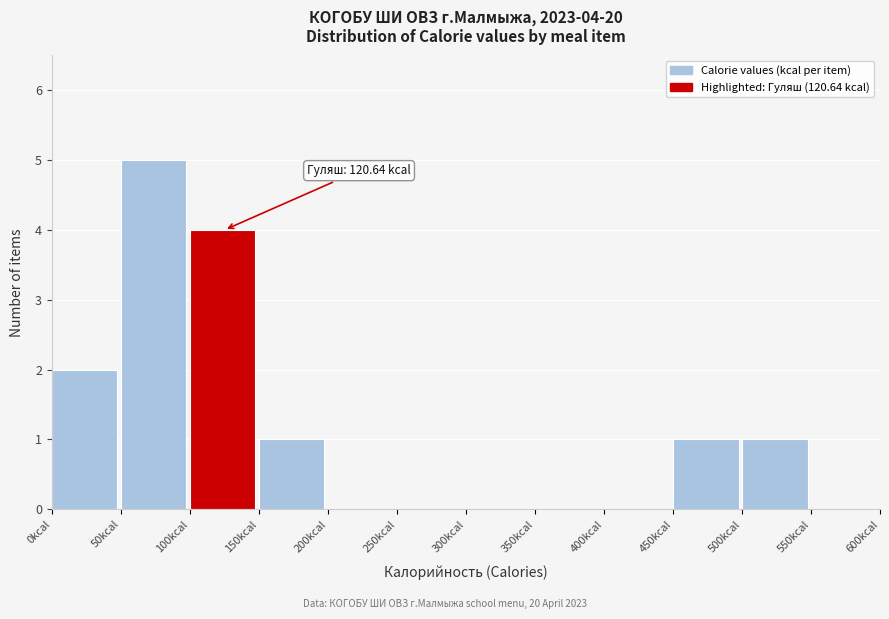

Which range on the x-axis has the tallest bar?

50 to 100